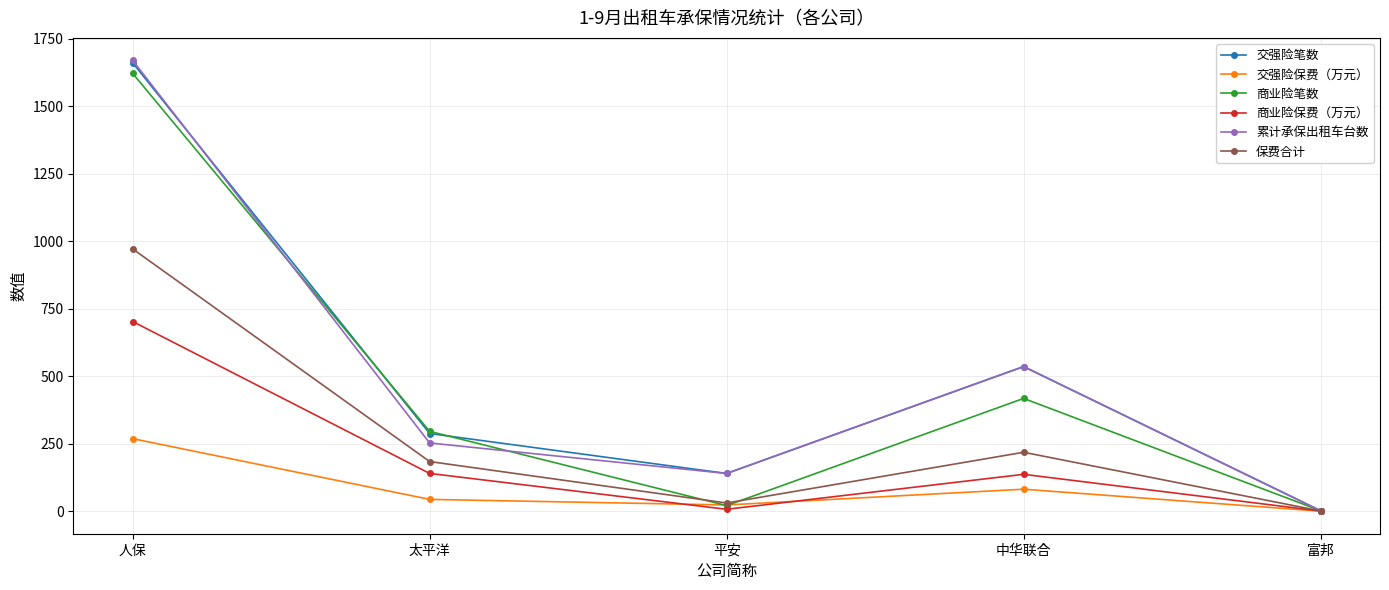

What is the average value of the 商业险笔数 series?

471.8